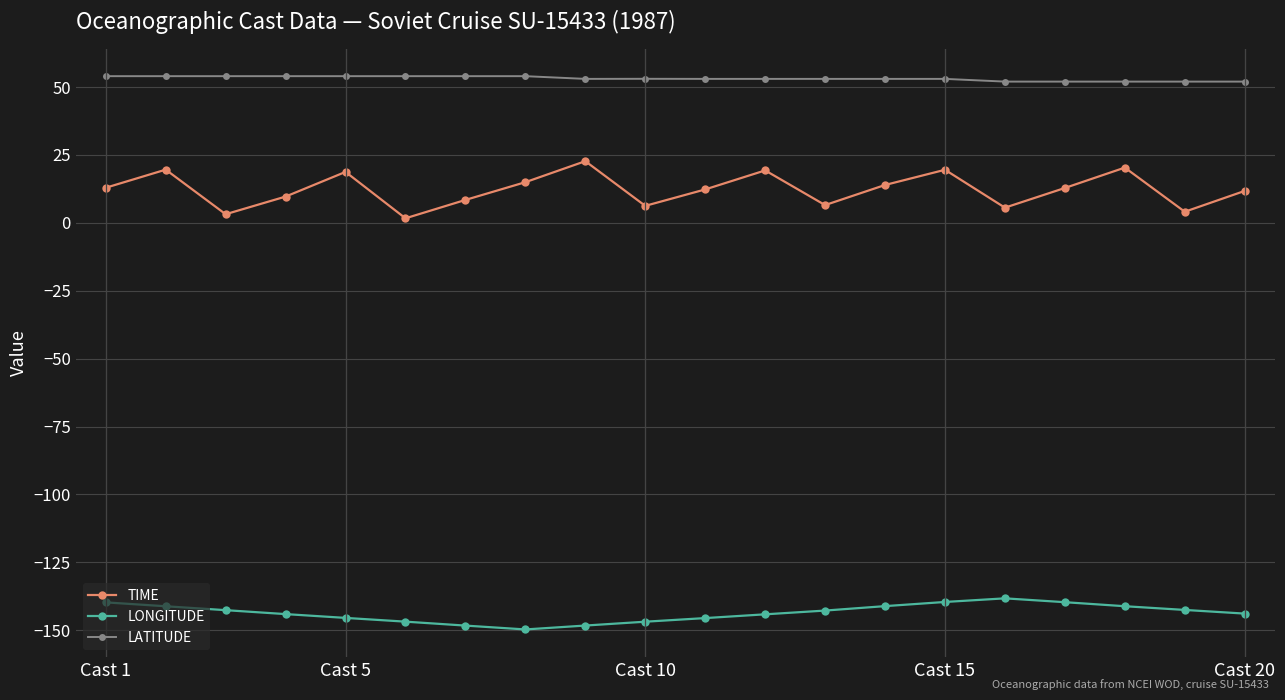

Which series has the widest spread of values?

TIME